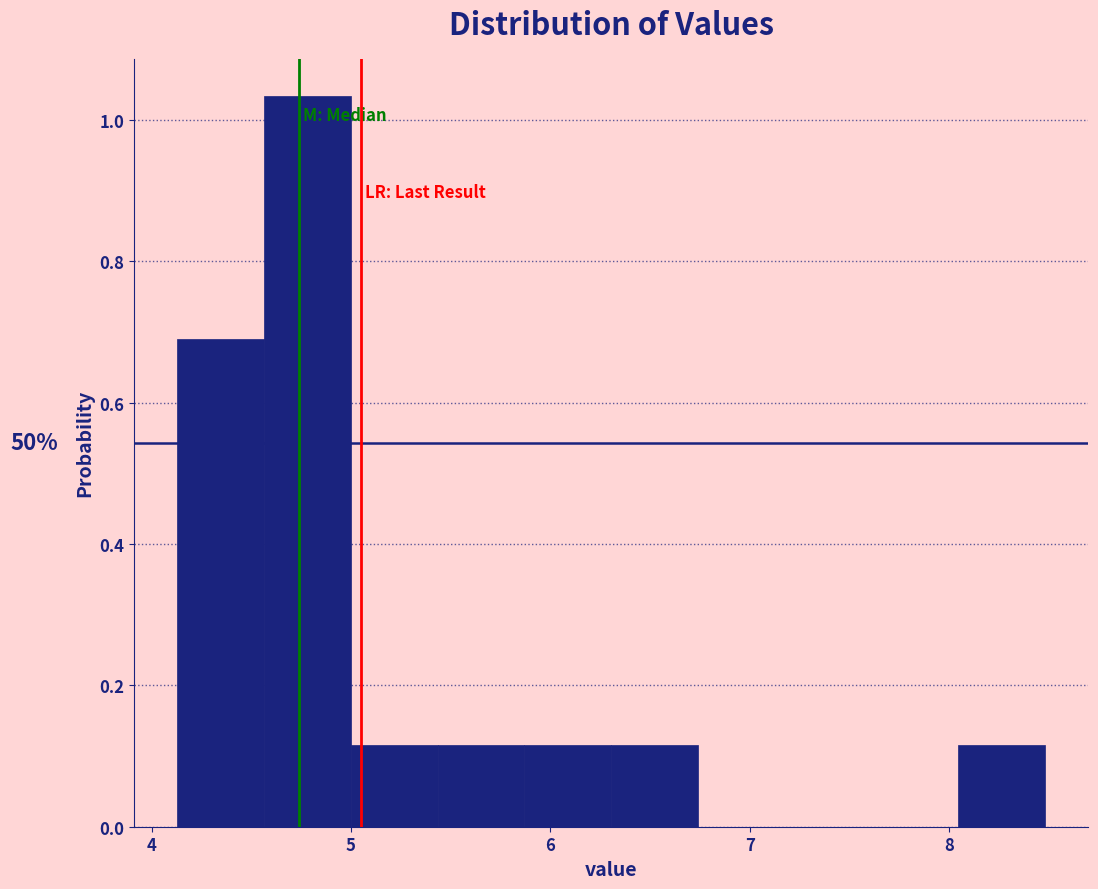

Which range on the x-axis has the tallest bar?

4.6 to 5.0